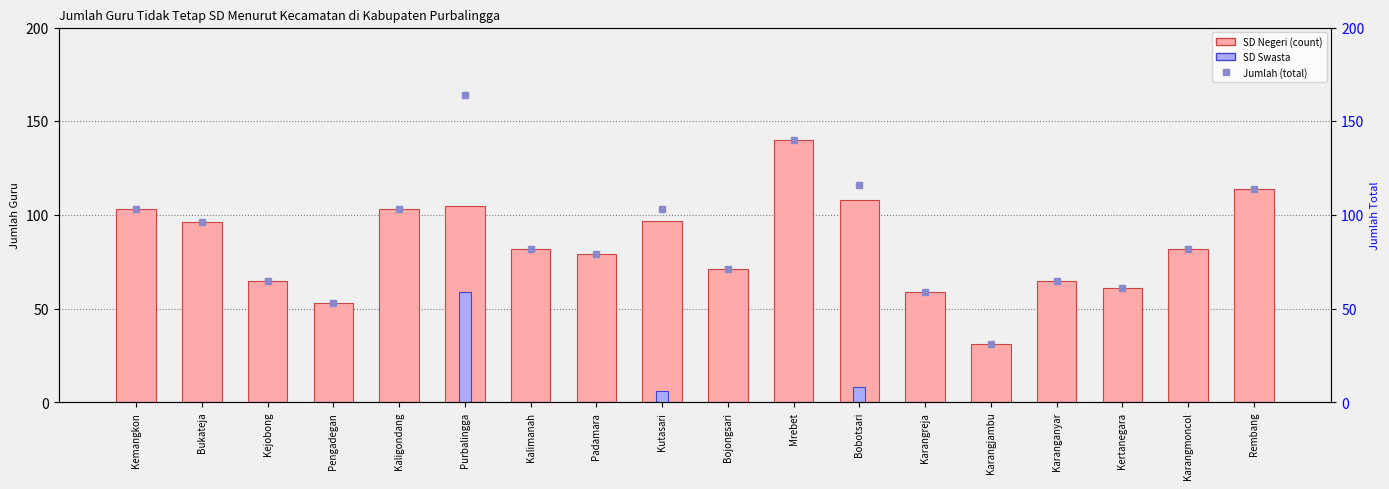

What is the average value of the SD Swasta series?

4